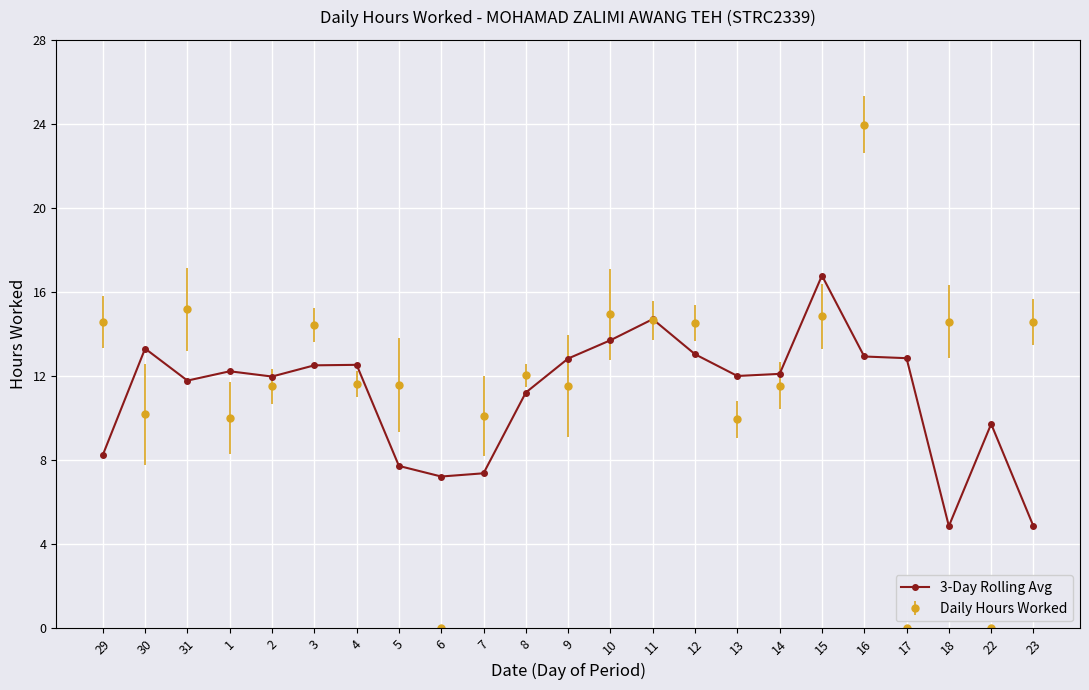

The 3-Day Rolling Avg series shows 8.3 at 29. True or false?

True